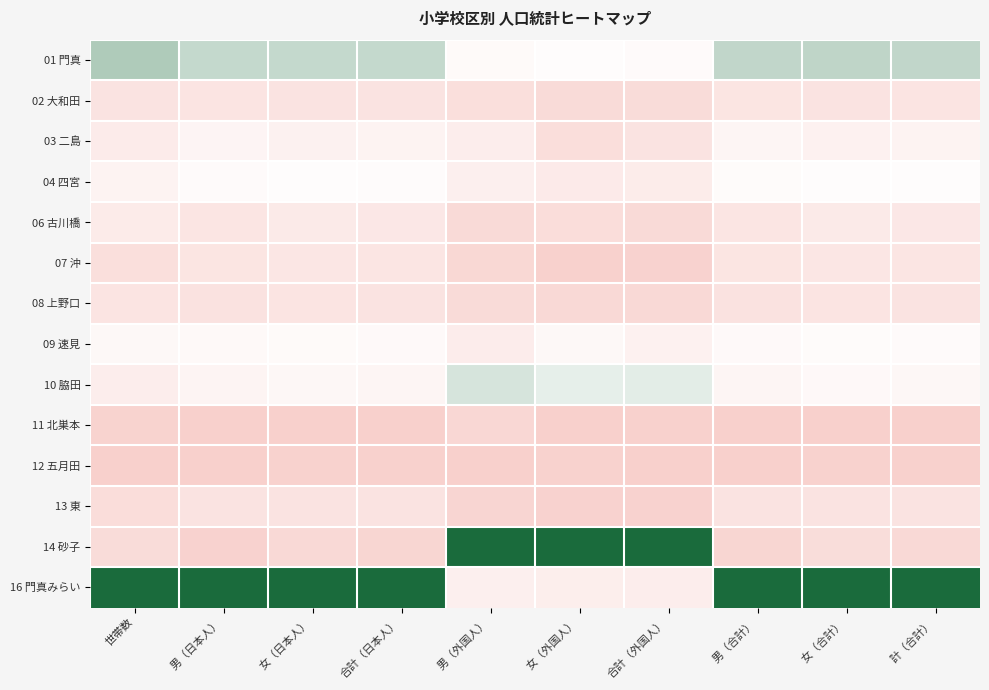

What is the spread (max minus min) of values at 女（日本人）?

1.0